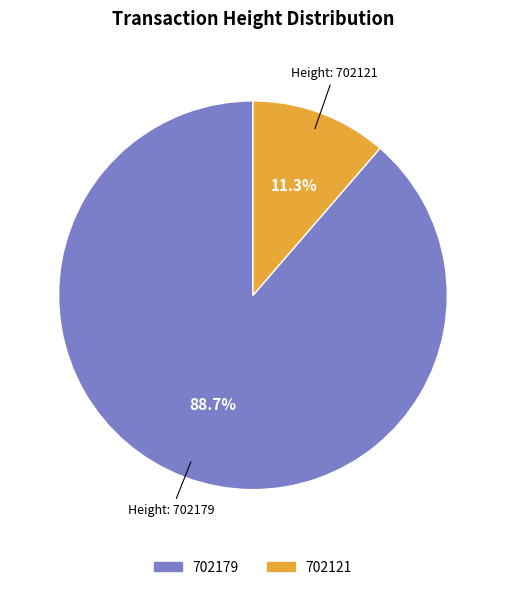

Which slice is the smallest?

702121